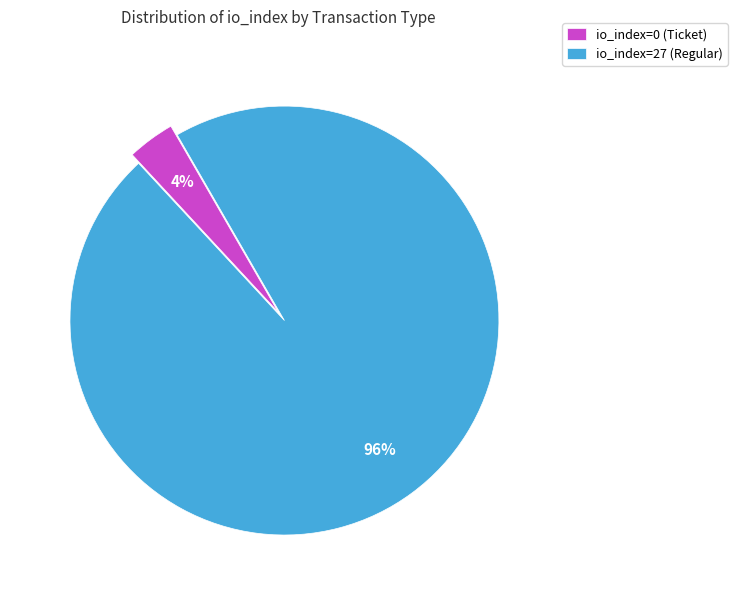

To the nearest percent, what portion does io_index=27 (Regular) represent?

96%